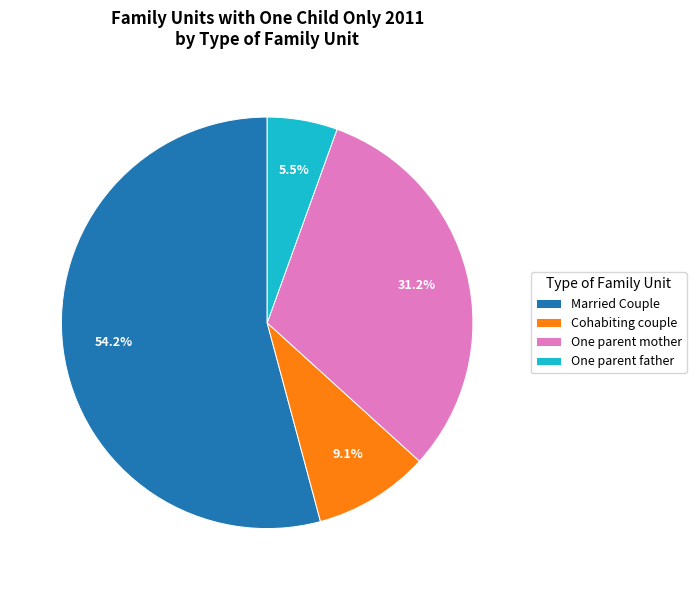

What is the largest slice in the pie chart?

Married Couple